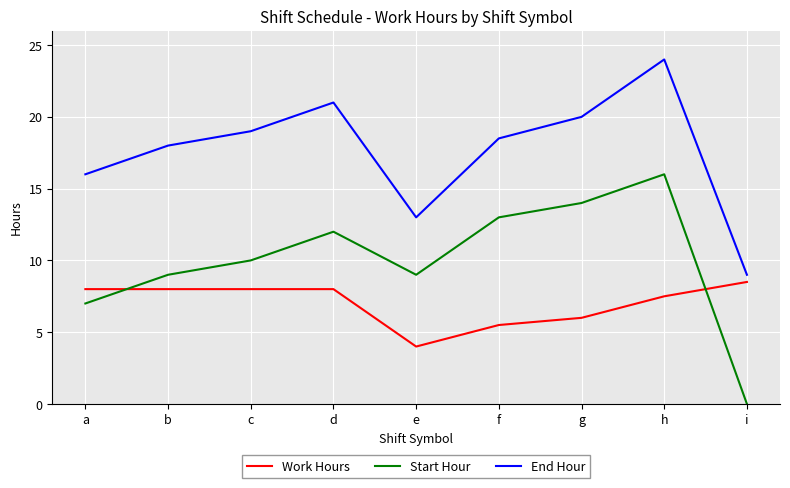

At which category is the sum across all series the highest?

h